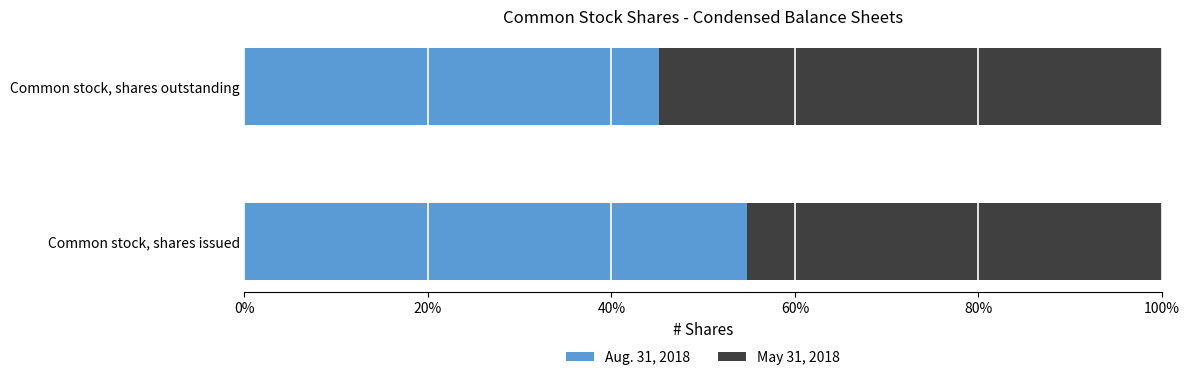

Which category has the highest value in the Aug. 31, 2018 series?

Common stock, shares issued